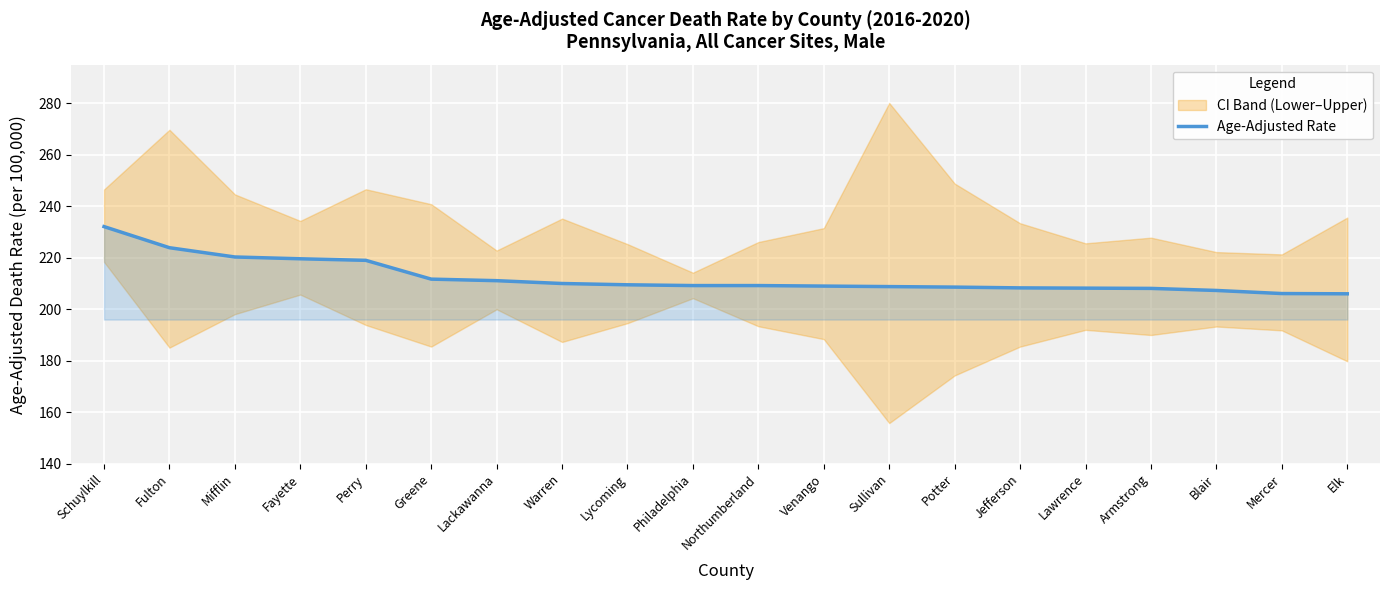

At which label is the value closest to 219?

Perry